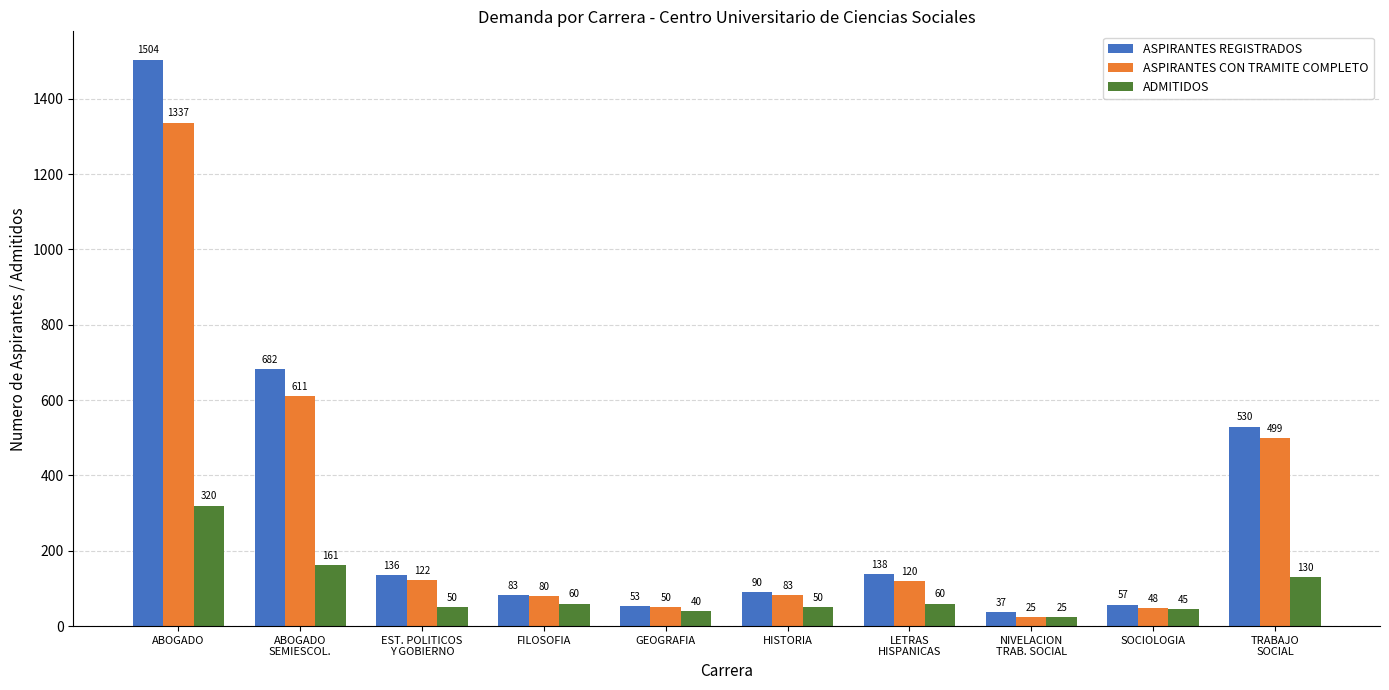

What is the sum of all ADMITIDOS values?

941